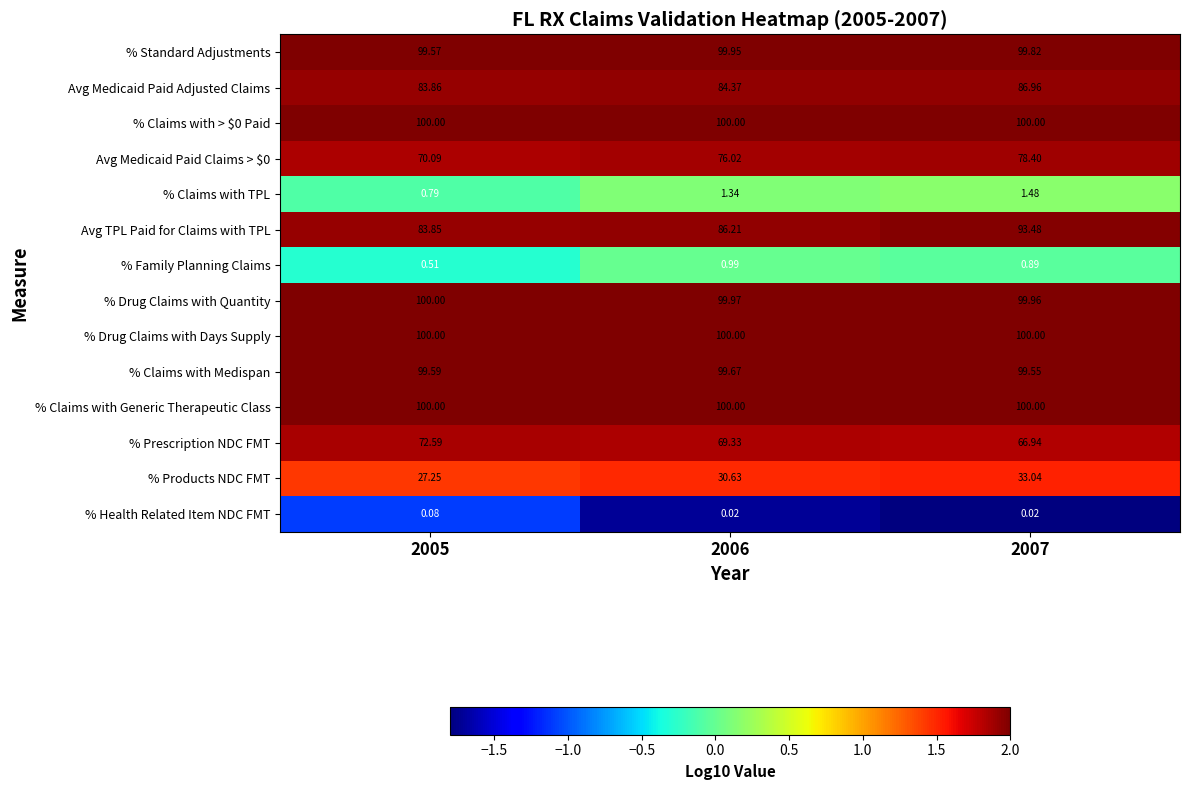

Is the value of % Claims with Generic Therapeutic Class at 2006 greater than the value of Avg Medicaid Paid Adjusted Claims at 2005?

Yes